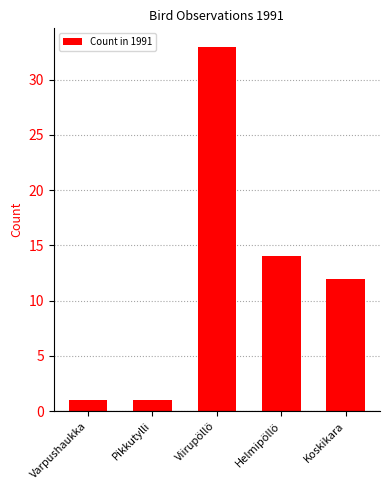

Approximately how many times larger is the value at Pikkutylli compared to Helmipöllö?

0.1